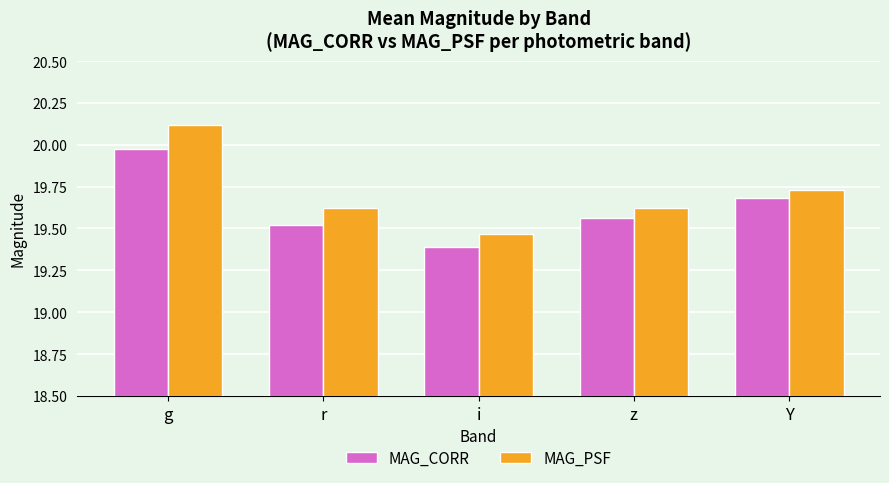

What is the sum of the MAG_CORR values at z and Y?

39.2